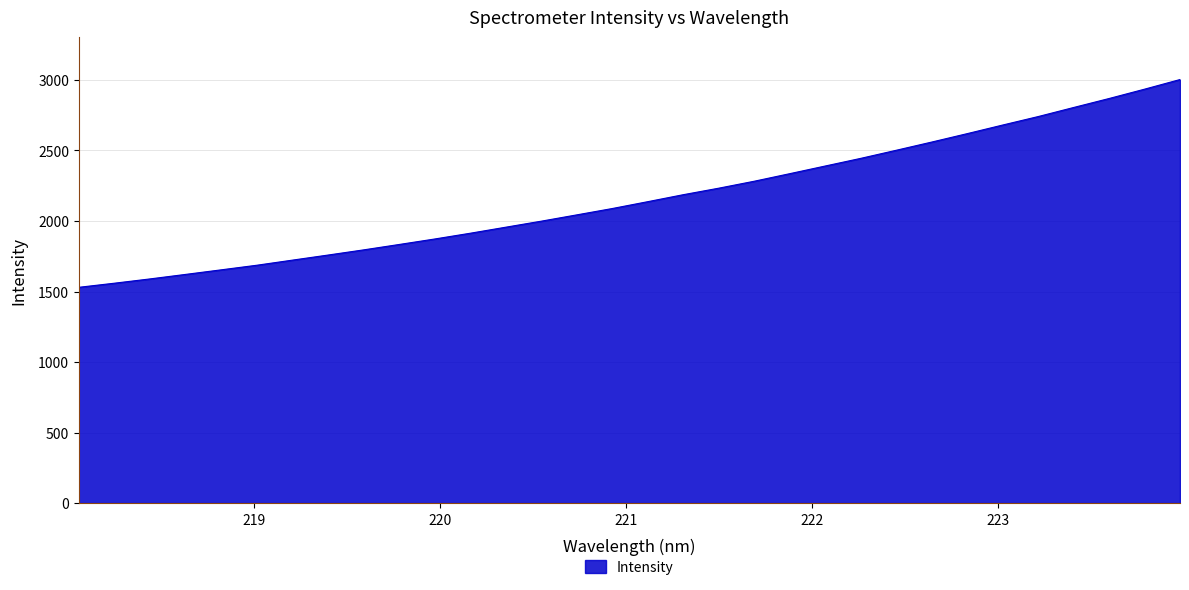

What is the sum of all values?

69339.5